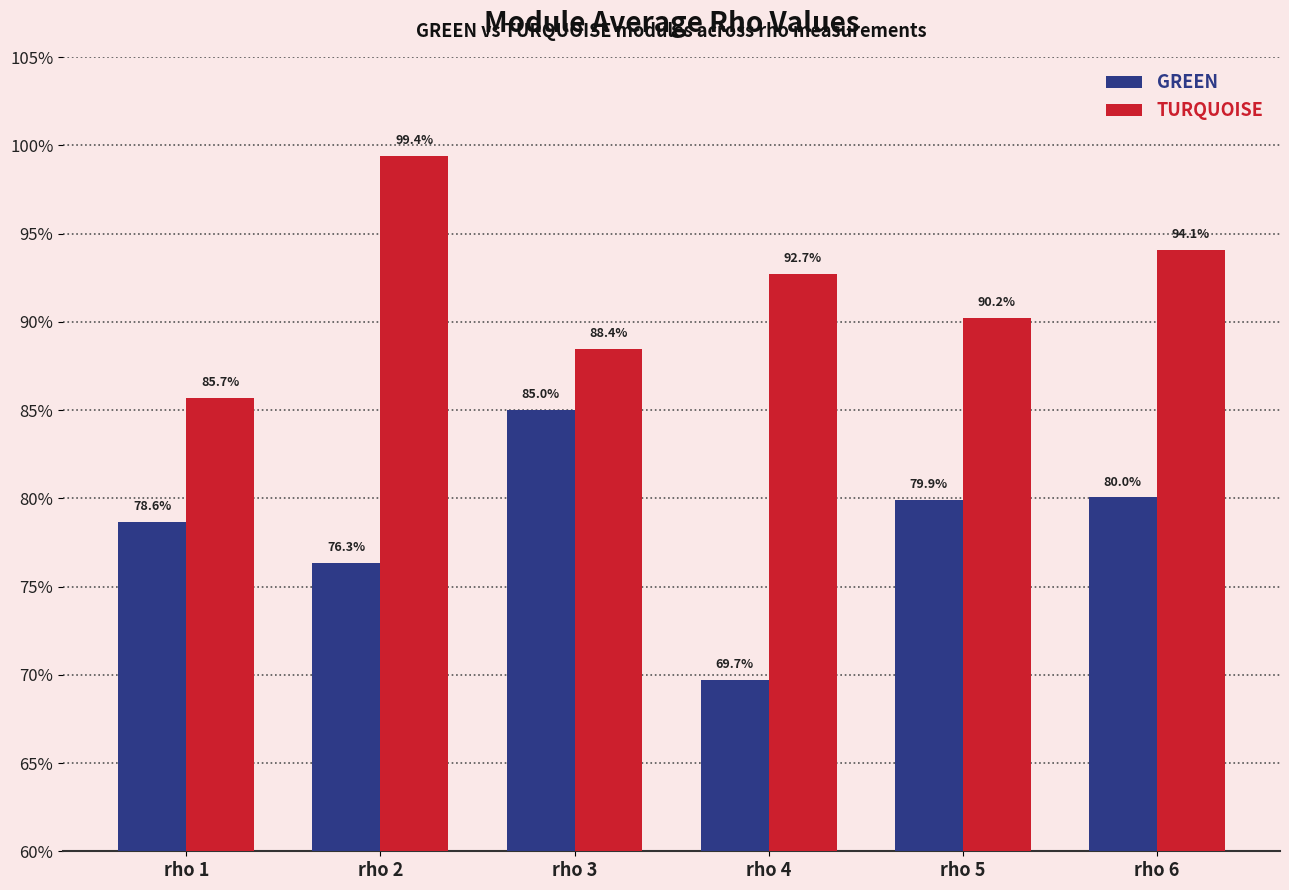

Are the bars grouped side by side (vs. stacked)?

Yes